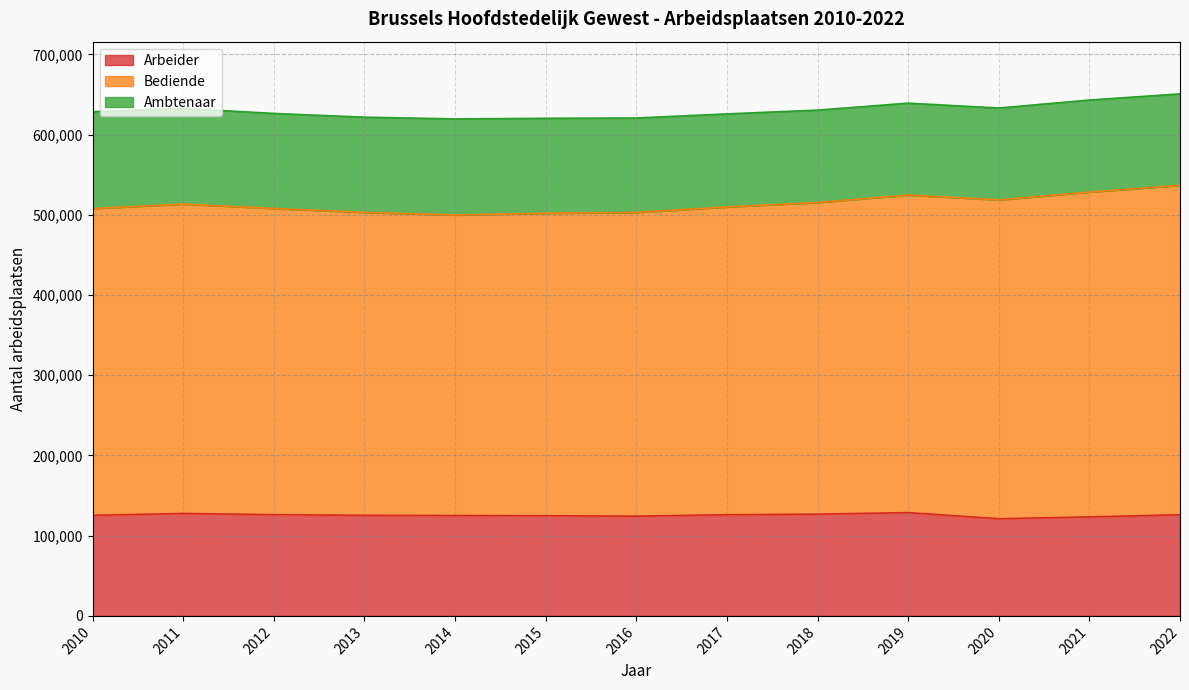

What is the value of the Arbeider point at the 7th from the left?

124335